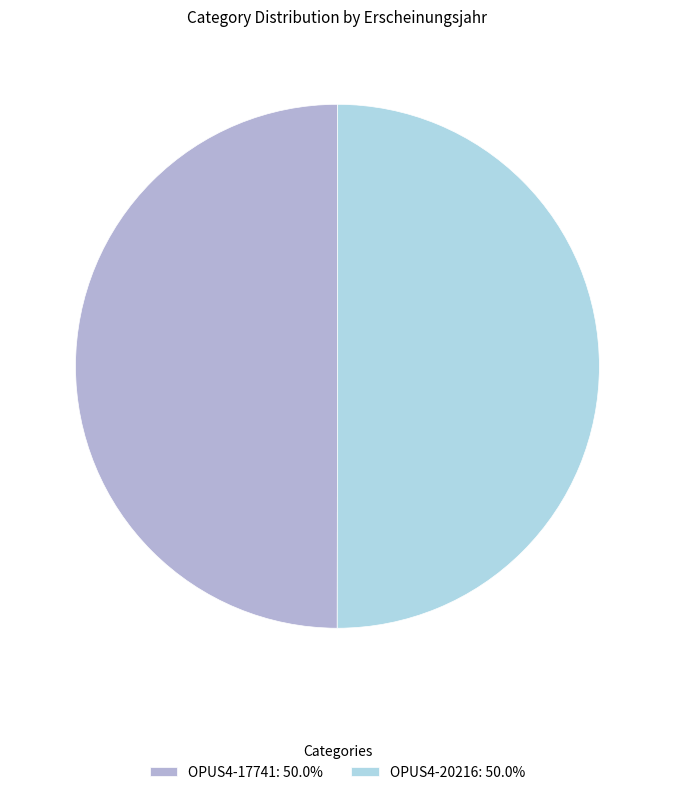

What is the ratio of the value at OPUS4-17741: 50.0% to the value at OPUS4-20216: 50.0%?

1.0